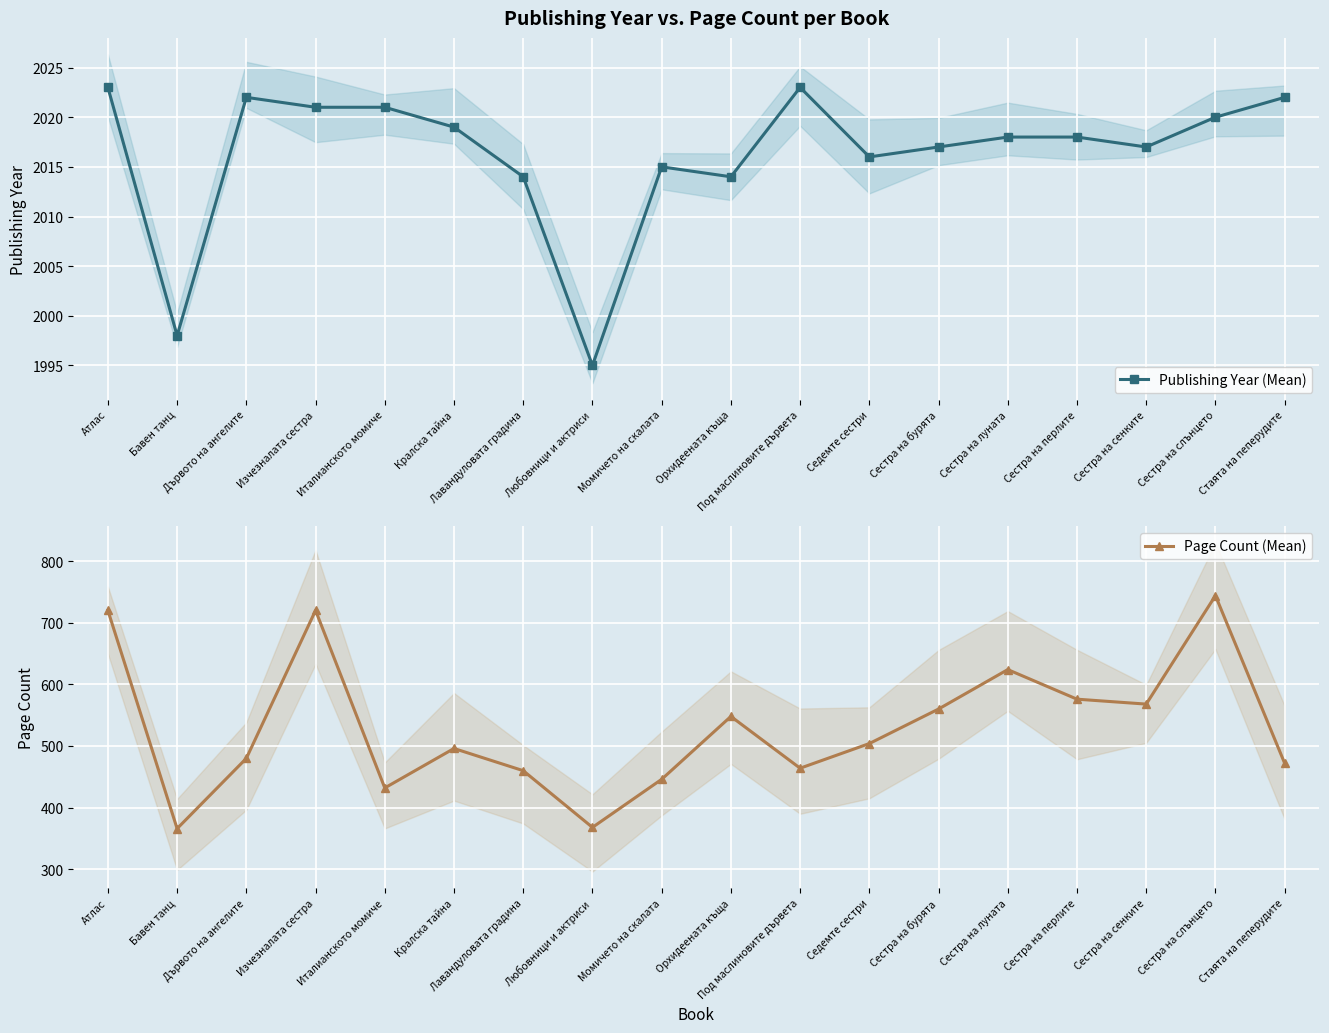

What is the greatest value displayed?

2023